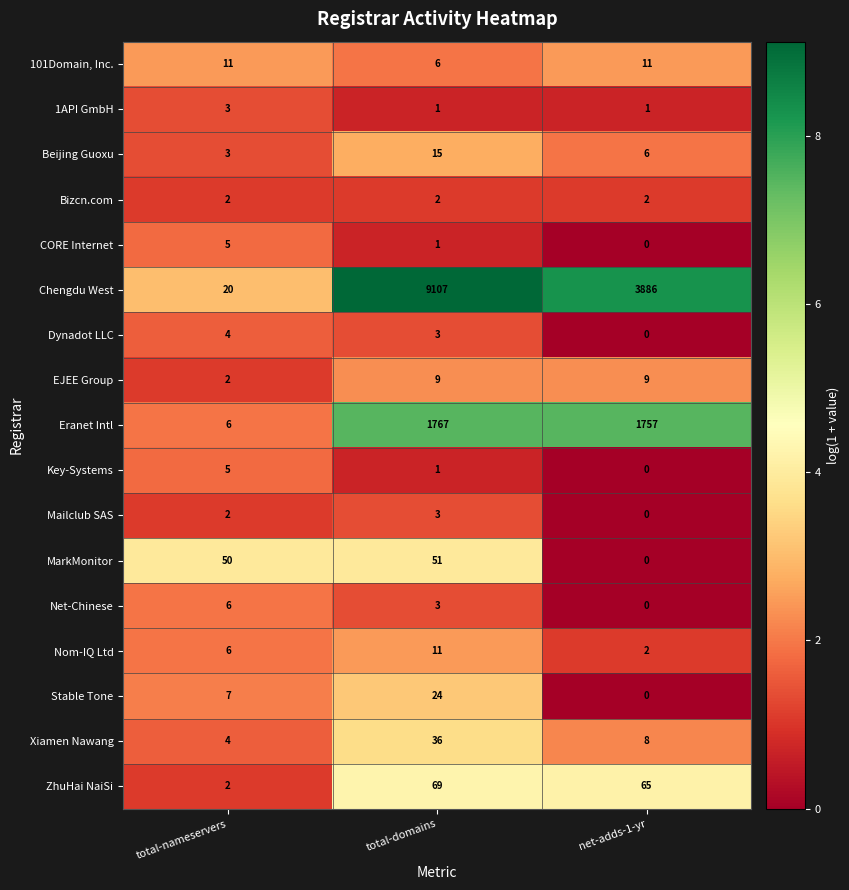

Read the Chengdu West value at total-domains, to the nearest 10.

9110